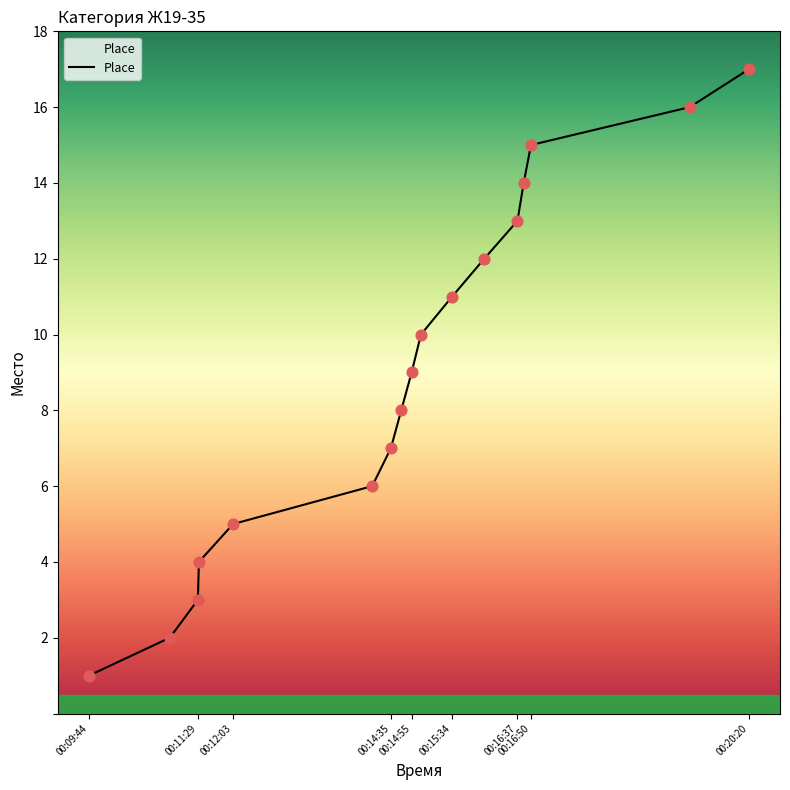

What is the greatest value displayed?

17